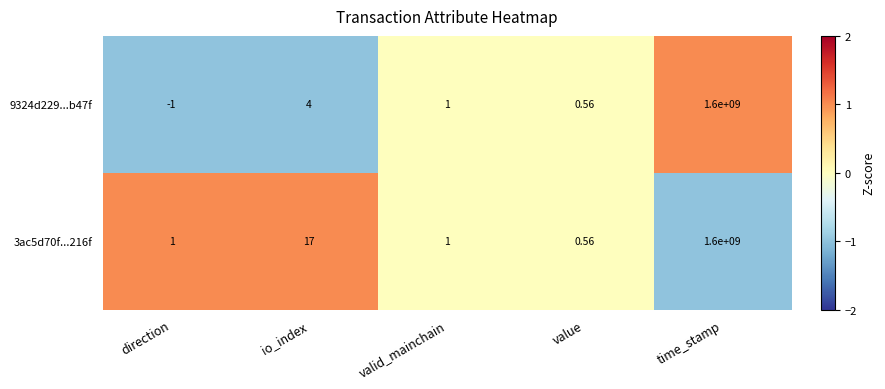

Which category has the lowest value across all series?

direction